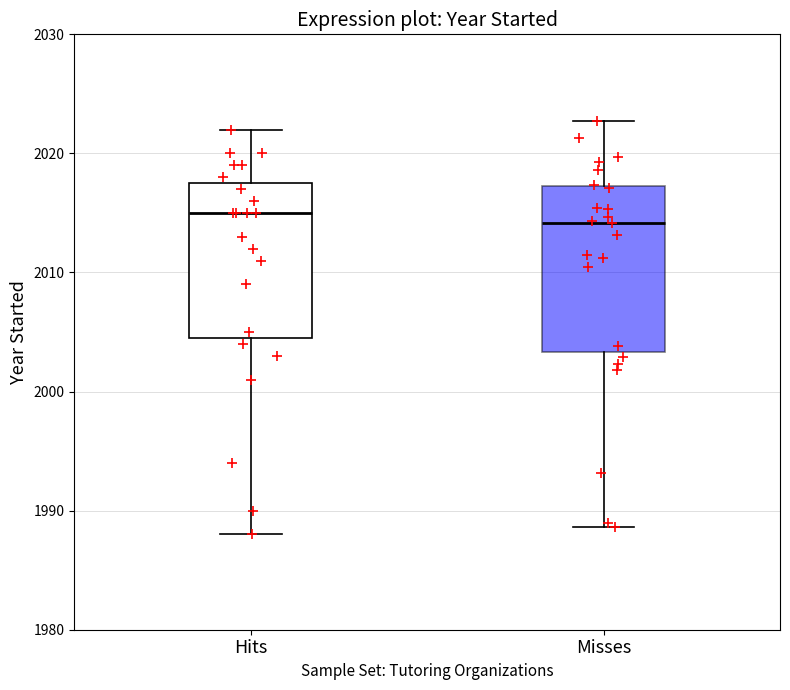

Reading left to right, read every box against the y-axis: the position of its median line, the range the box covers, and the ends of its whiskers. The values are not printed on the chart, so give them approximately, as read against the axis.

Hits: median 2015, box 2005 to 2018, whiskers 1988 to 2022
Misses: median 2014, box 2003 to 2017, whiskers 1989 to 2023